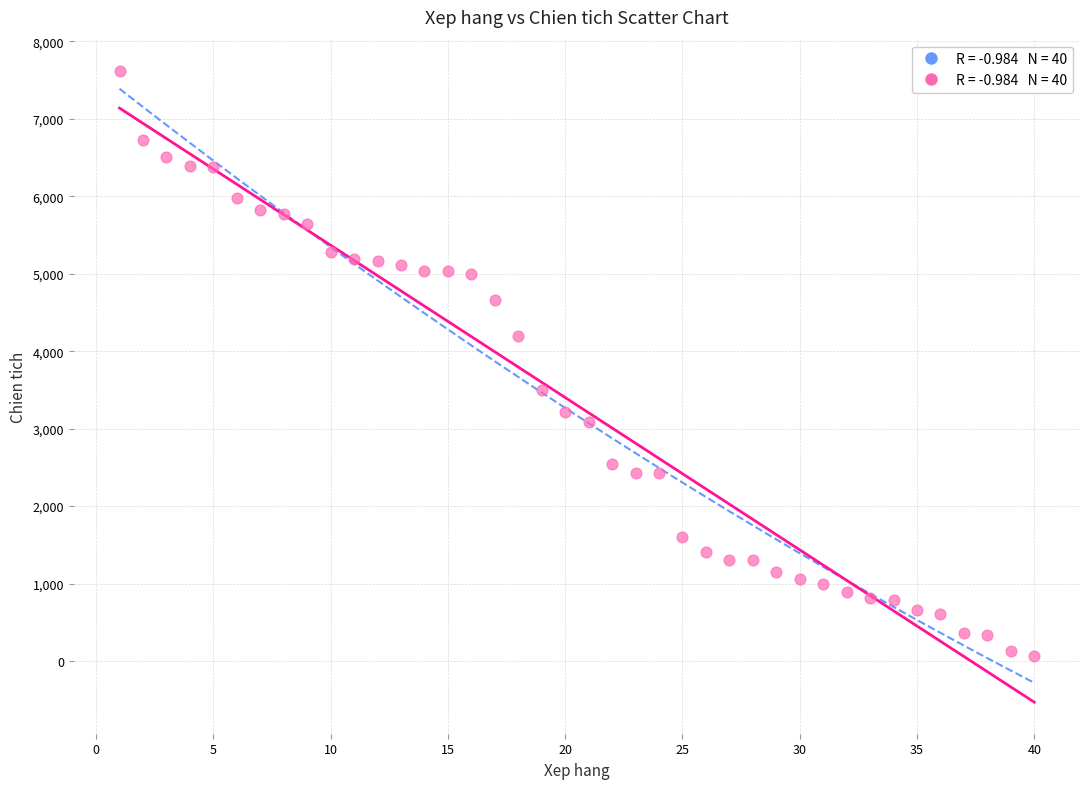

What is the range of Y values (max minus min)?

7558